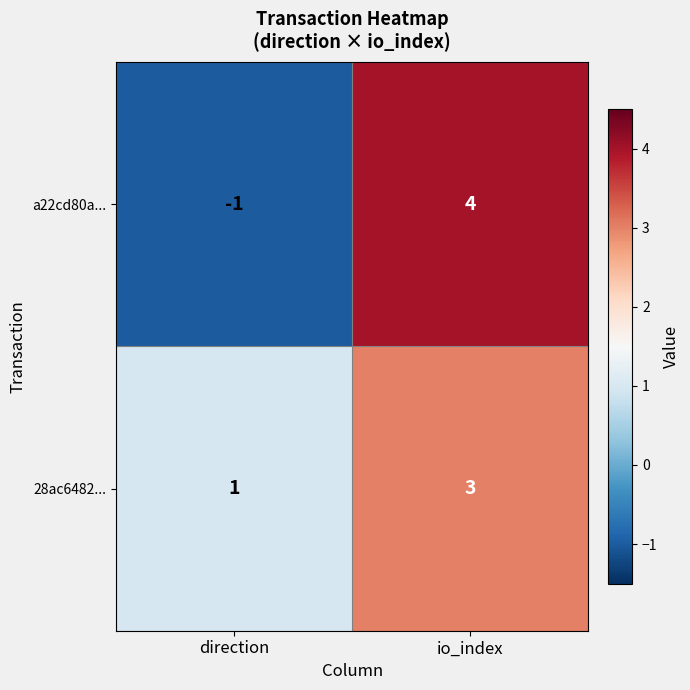

List the series in order of their peak value, lowest first.

28ac6482..., a22cd80a...